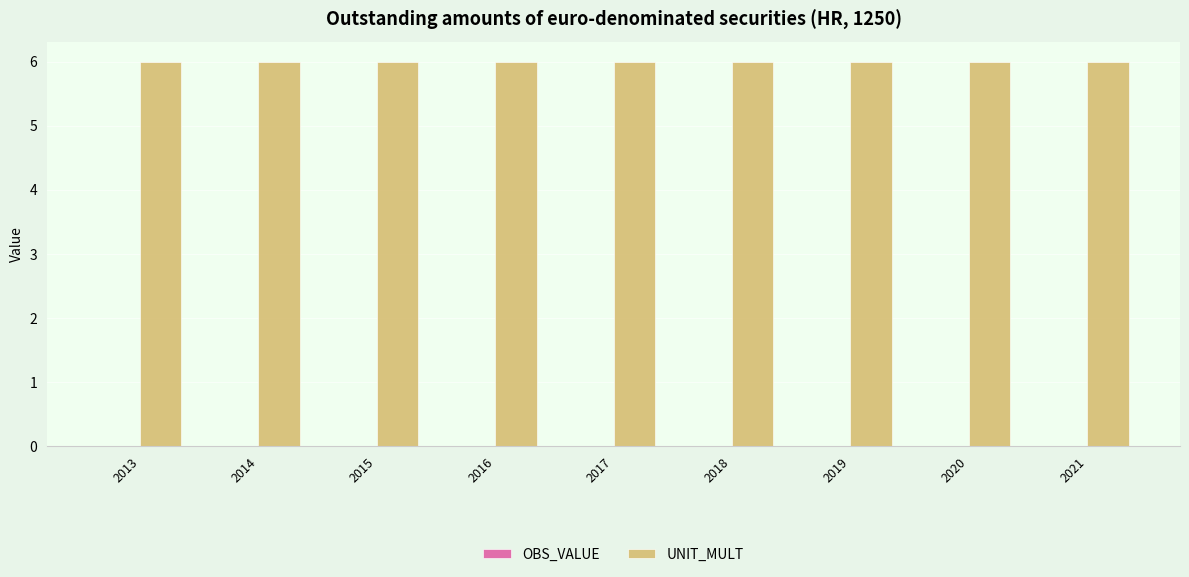

At which category is the sum across all series the highest?

2013